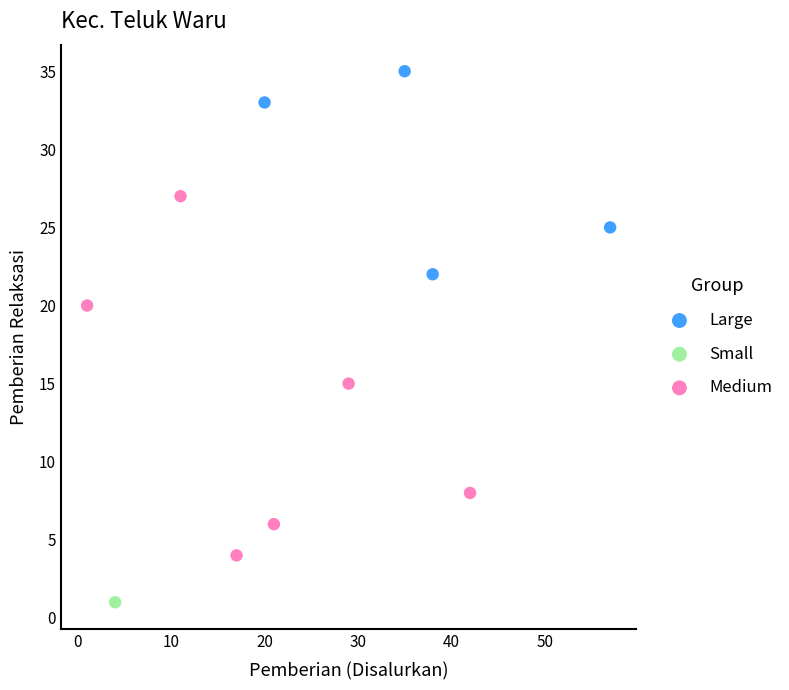

Which series contains the lowest Y value?

Small